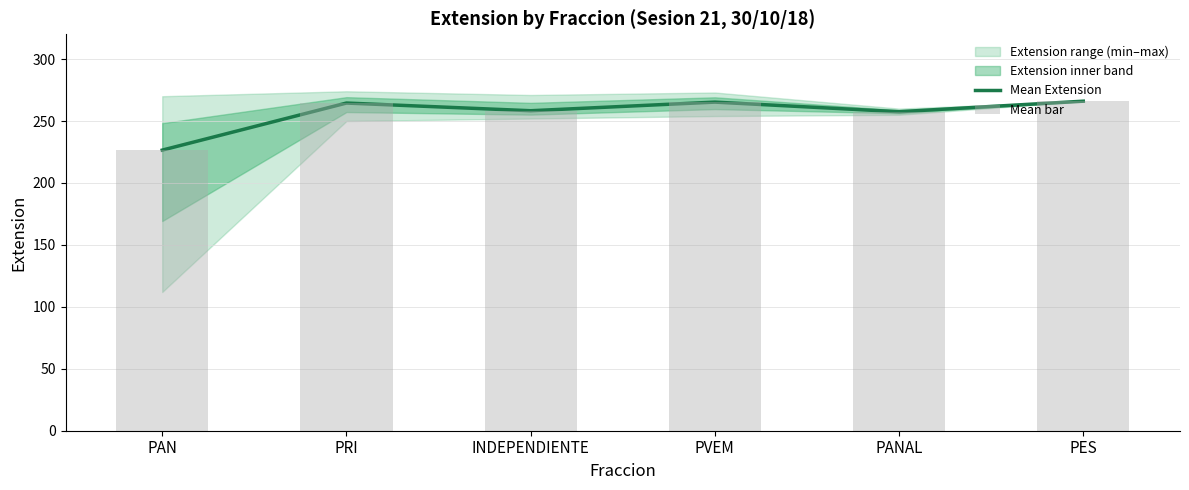

Which series has the largest range (max minus min)?

Mean Extension